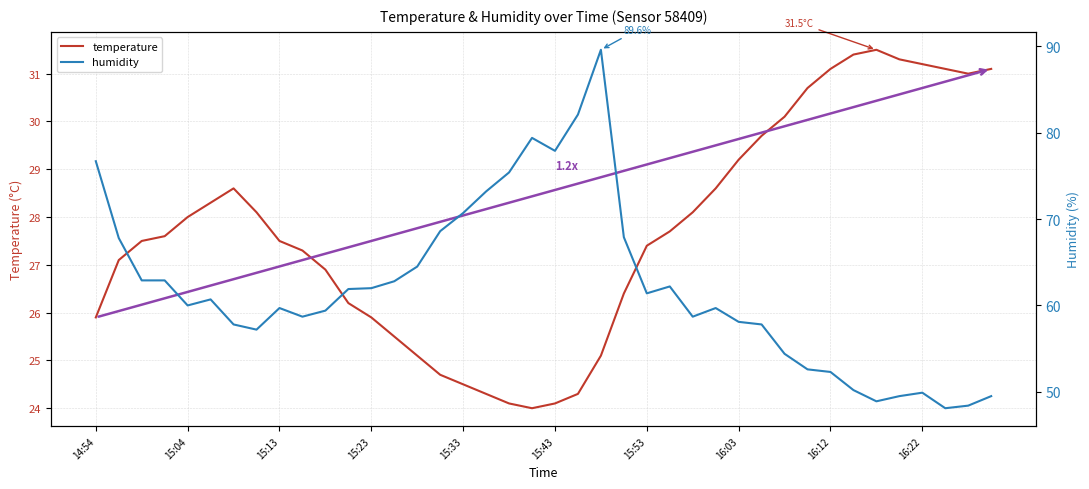

The temperature series shows 40.8 at 16:03. True or false?

False